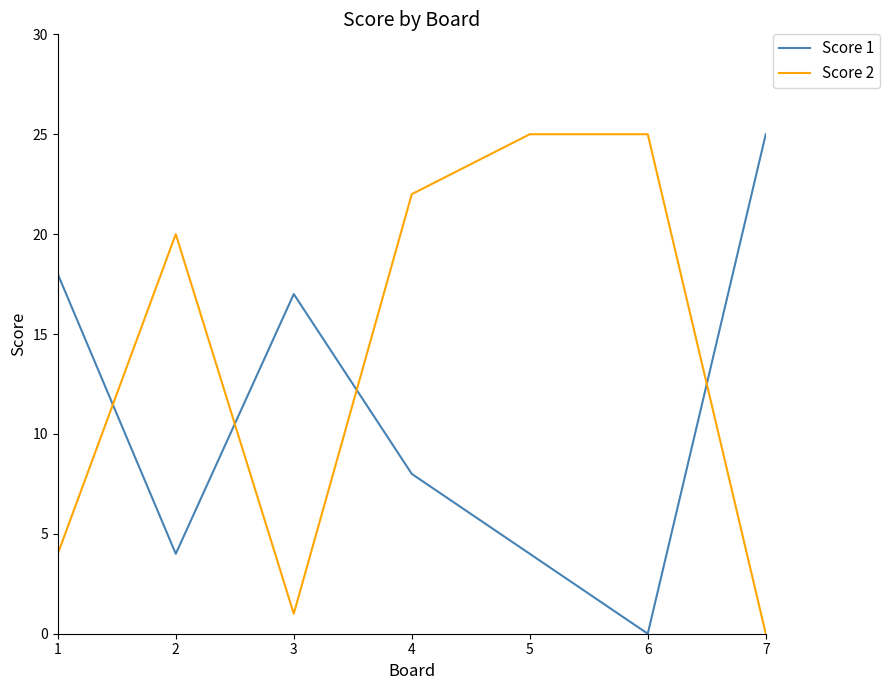

At how many categories does at least one series exceed 5?

7